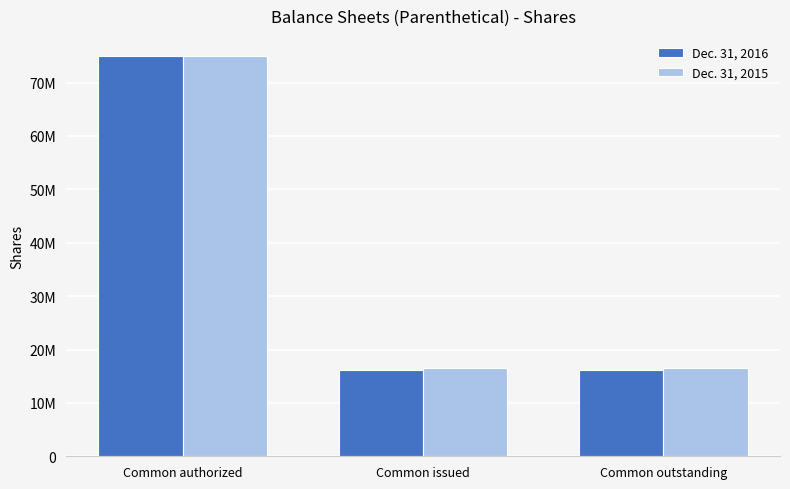

Which series has the largest total across all categories?

Dec. 31, 2015